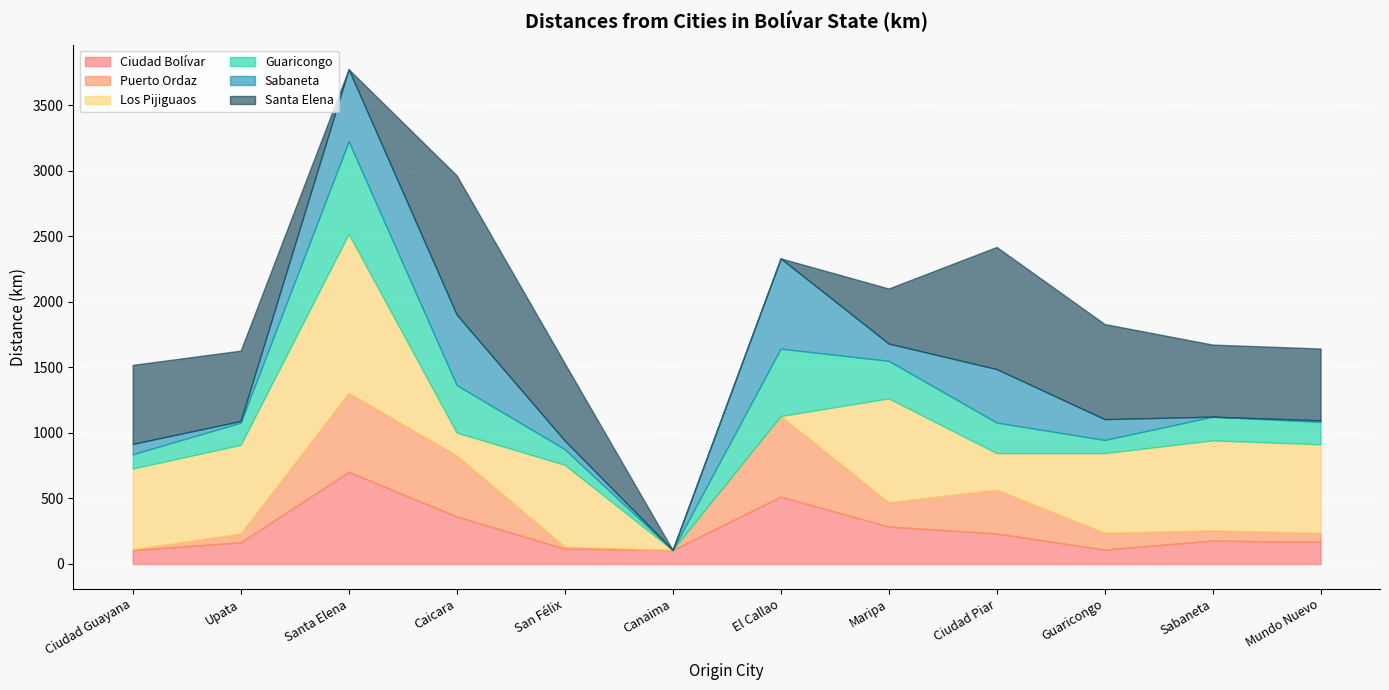

What is the label of the 7th point from the left?

El Callao